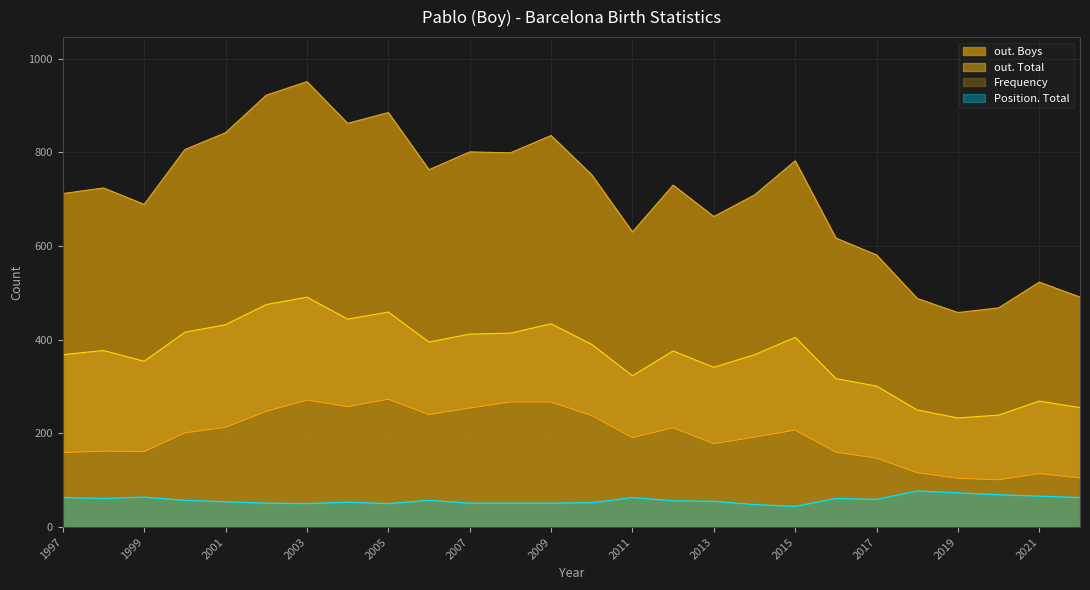

Is the value of Position. Total at 2010 greater than the value of Frequency at 2002?

No